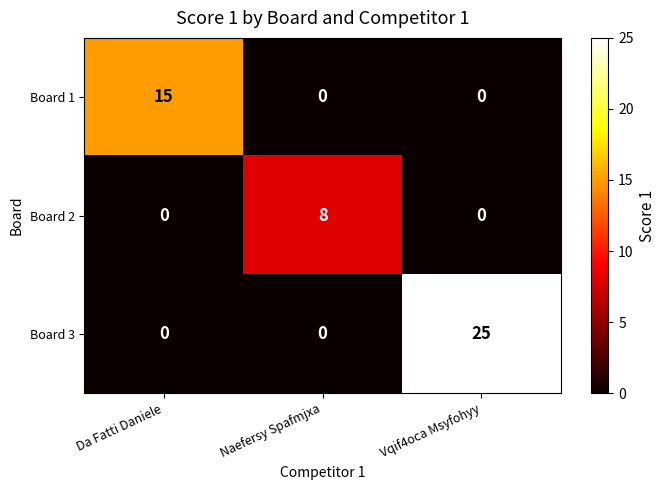

What is the difference between the maximum and minimum values in the Board 2 series?

8